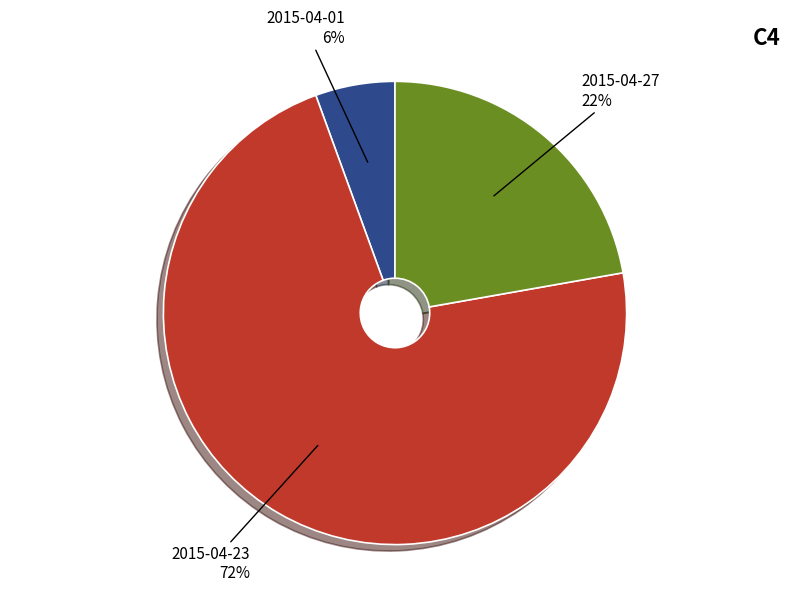

How many slices are in this pie chart?

3